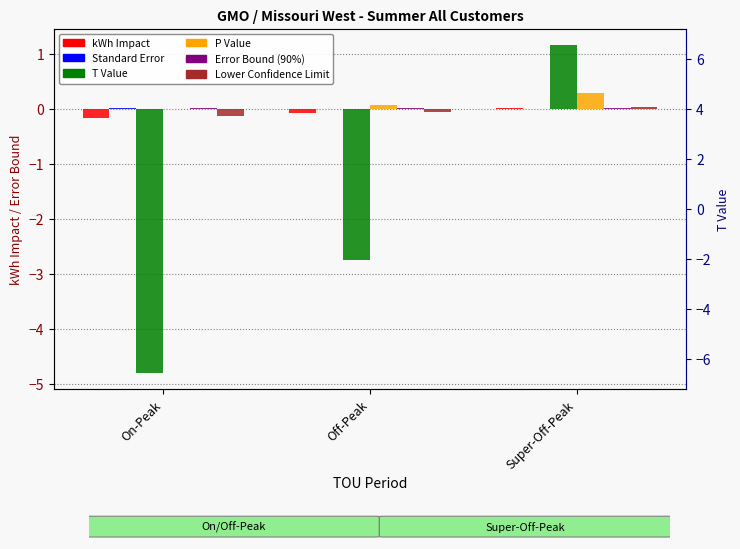

Does the chart contain any negative values?

Yes